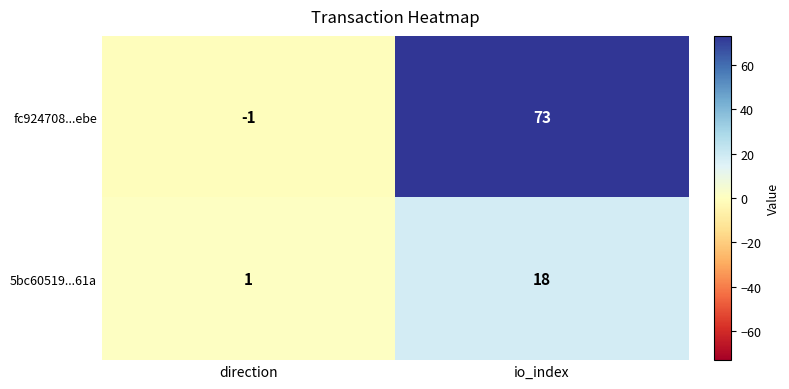

What is the difference between the highest and lowest values at io_index?

55